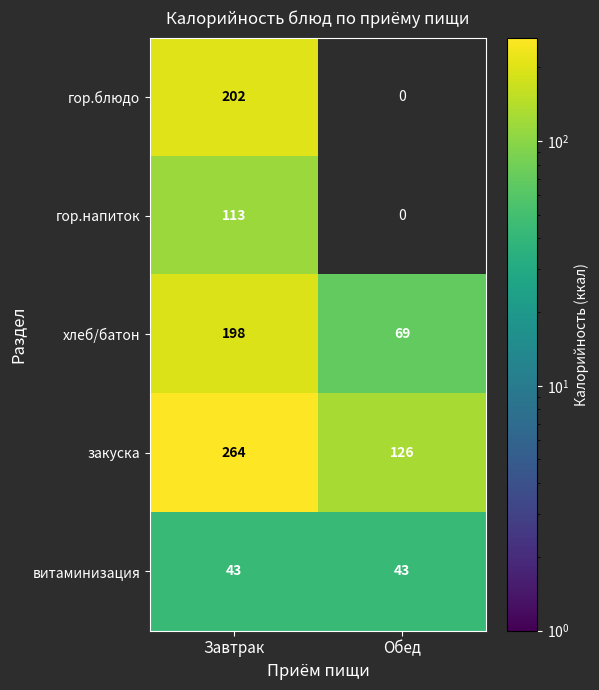

True or false: хлеб/батон has a value of 37 at Обед.

False